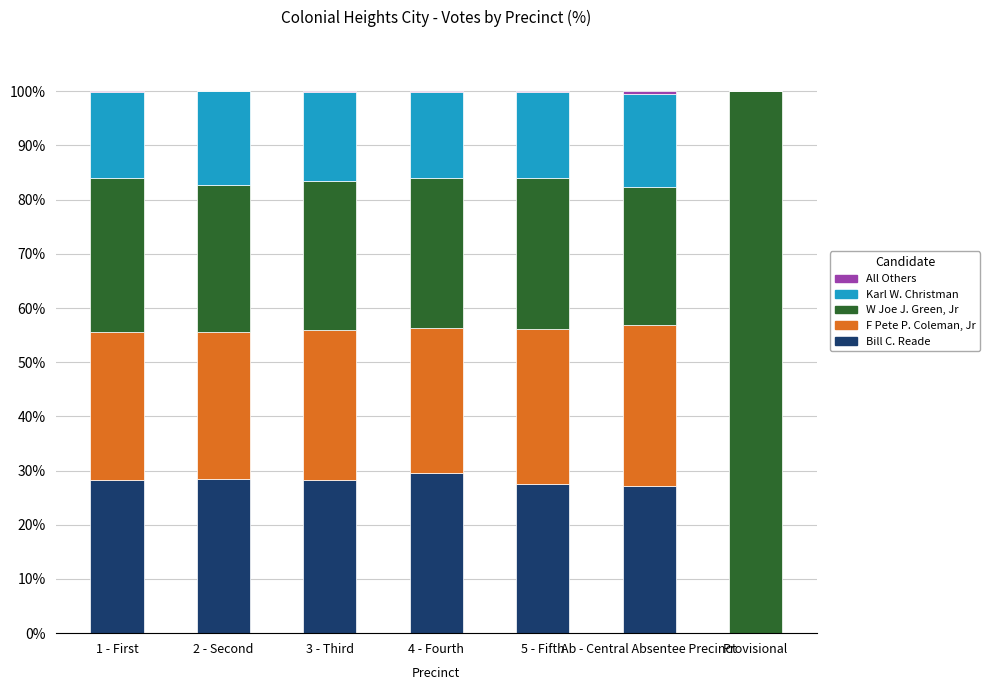

How many data points does each series have?

7